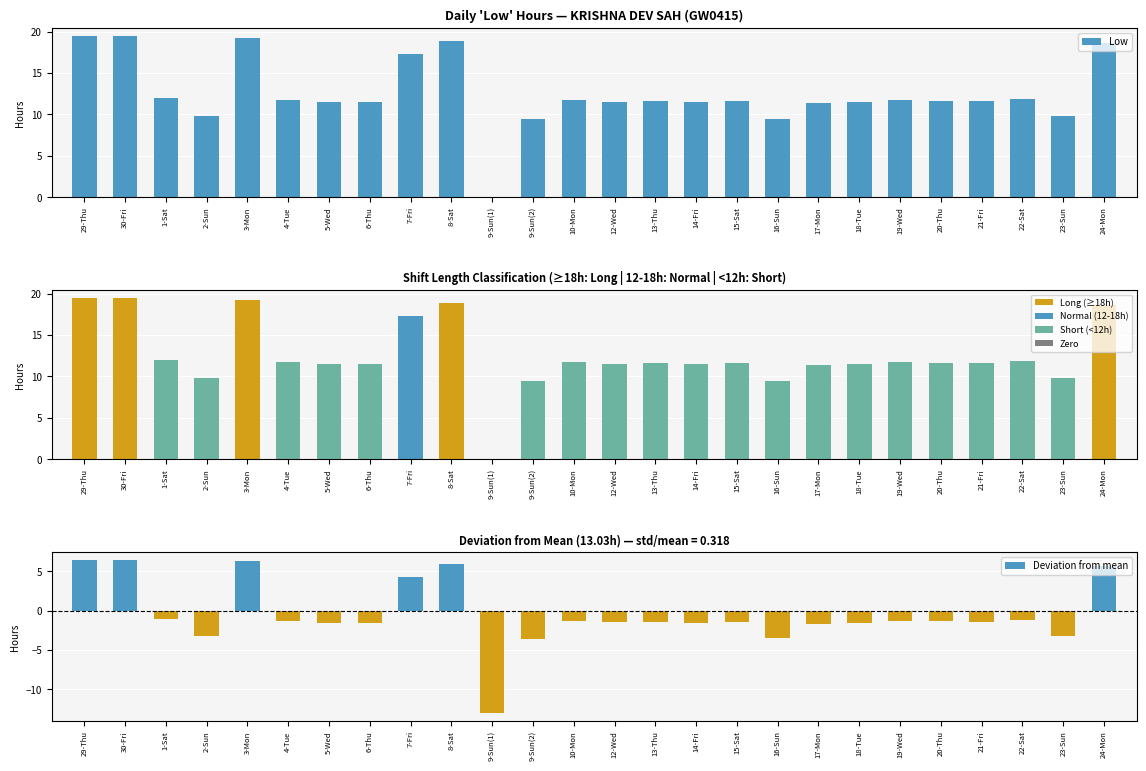

What is the value of the Low bar at the 21st from the left?

11.7